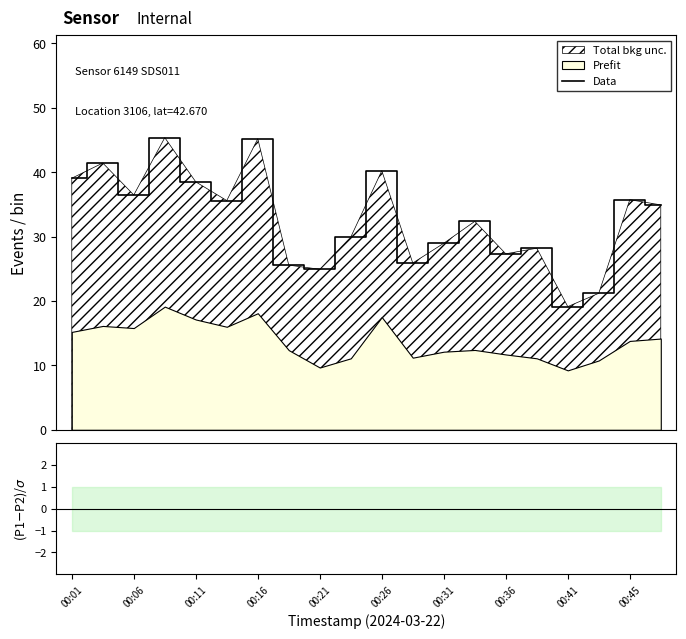

What is the difference between the maximum and minimum values in the Data series?

26.2